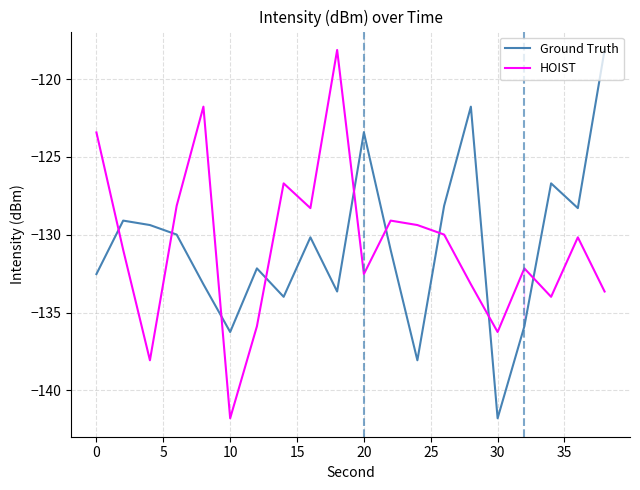

What is the greatest value displayed?

-118.1